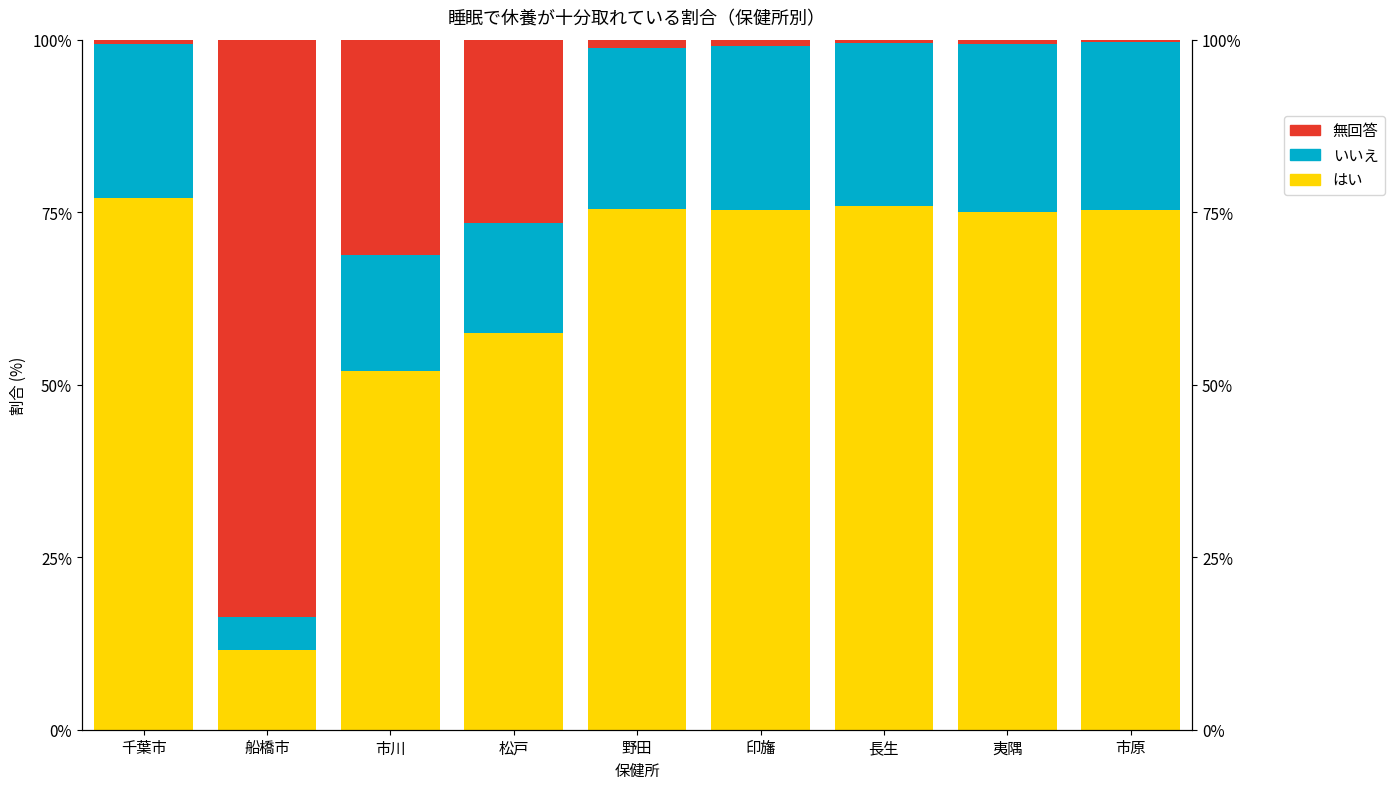

What is the spread (max minus min) of values at 松戸?

41.7